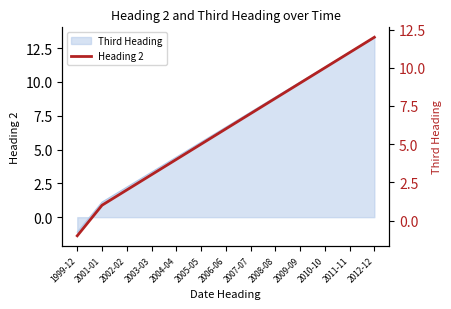

Is it true that the value at 2007-07 is 4?

False